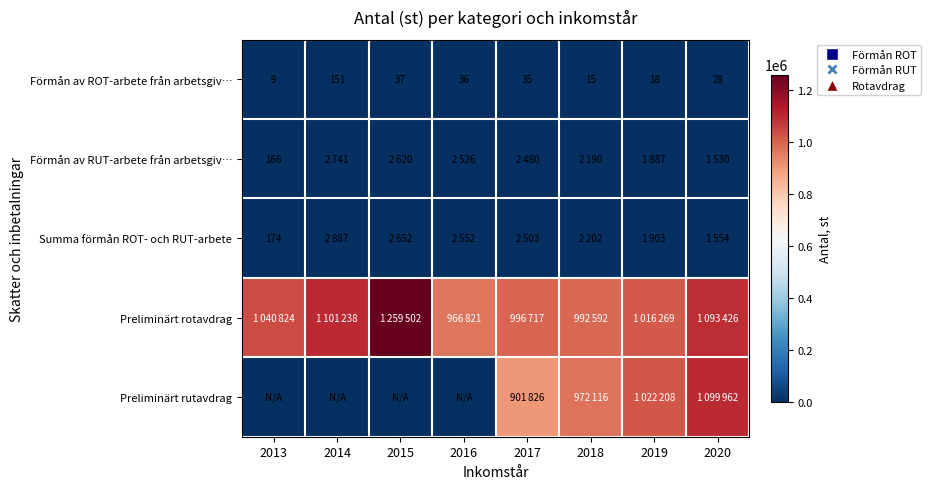

What is the difference between the Förmån av ROT-arbete från arbetsgiv… values at 2014 and 2016?

115